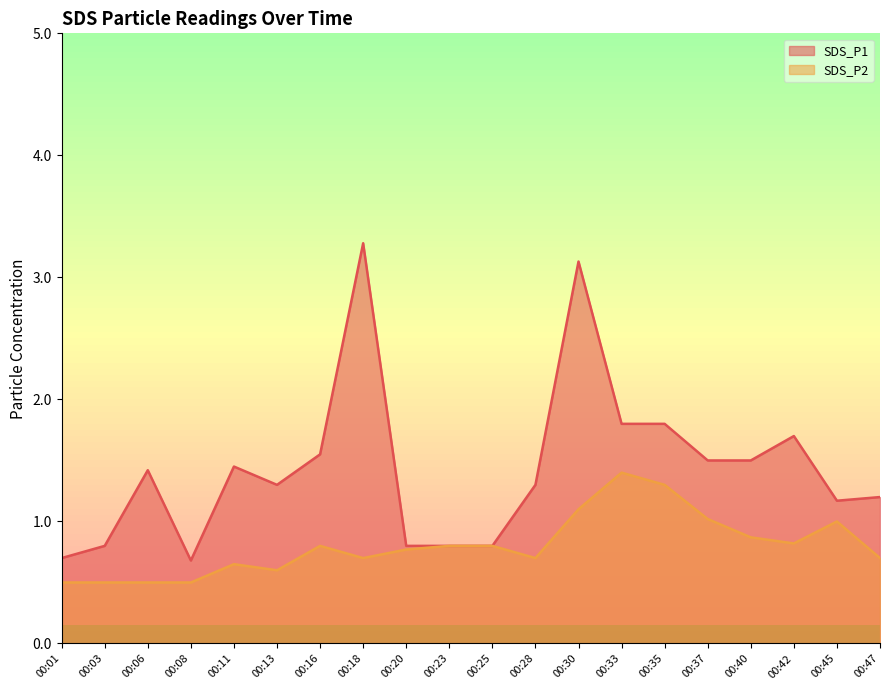

At how many categories does at least one series exceed 1?

14